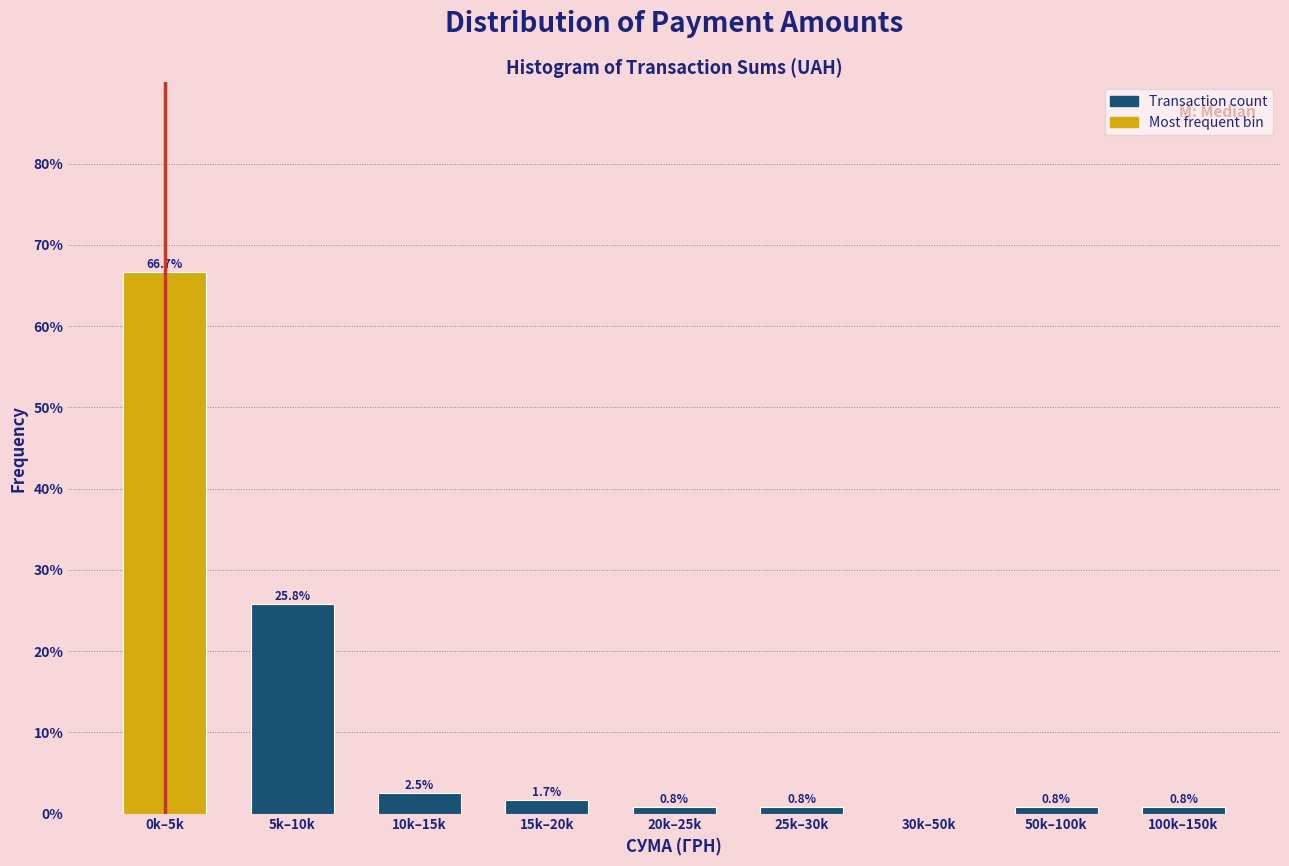

Reading right to left, transcribe all the data shown in this chart.

100k–150k=0.8	50k–100k=0.8	30k–50k=0.0	25k–30k=0.8	20k–25k=0.8	15k–20k=1.7	10k–15k=2.5	5k–10k=25.8	0k–5k=66.7